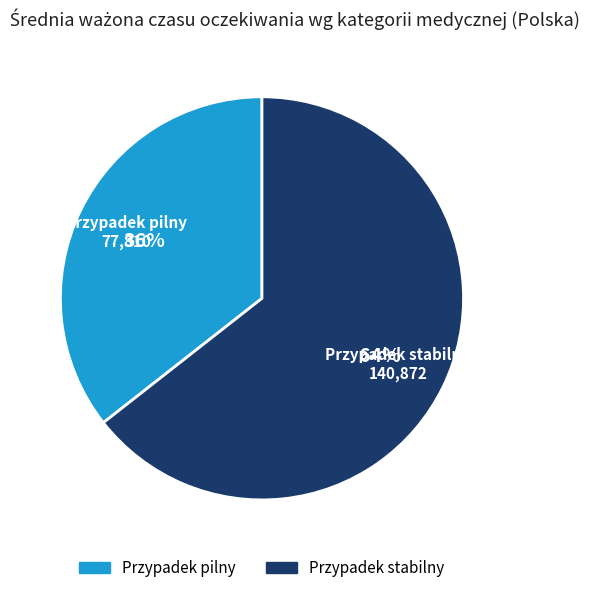

Between Przypadek pilny and Przypadek stabilny, which is larger?

Przypadek stabilny